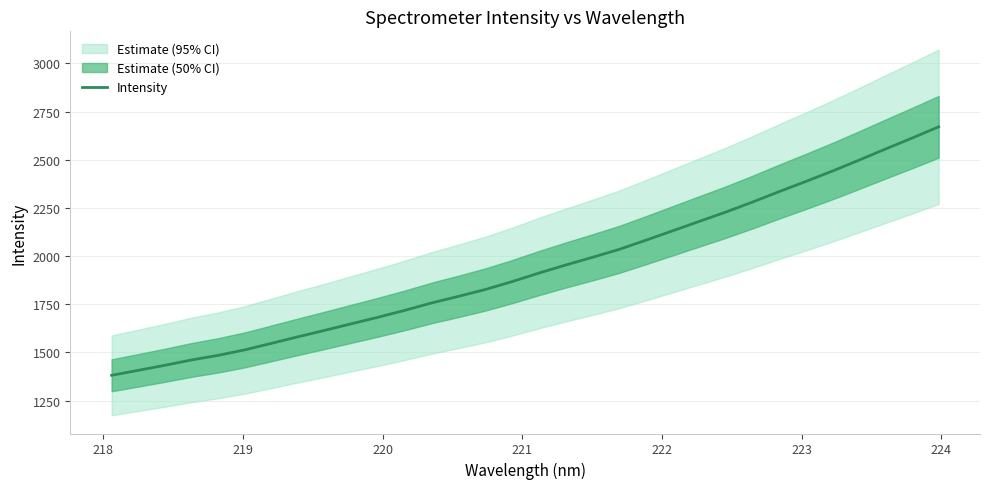

What is the maximum value for Intensity?

2671.2